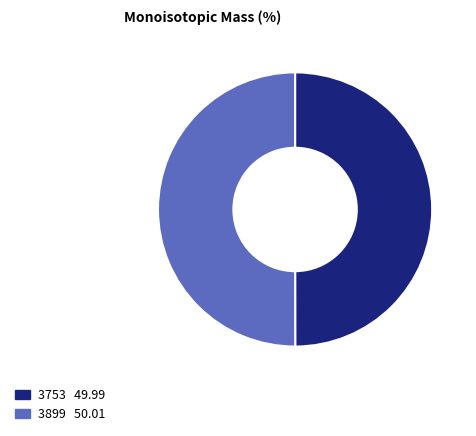

True or false: 3899 accounts for 50% of the total.

True